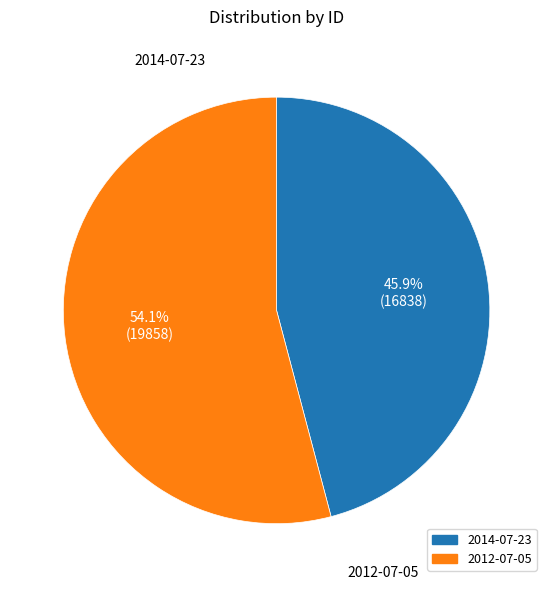

Is 2012-07-05 the majority of the pie?

Yes